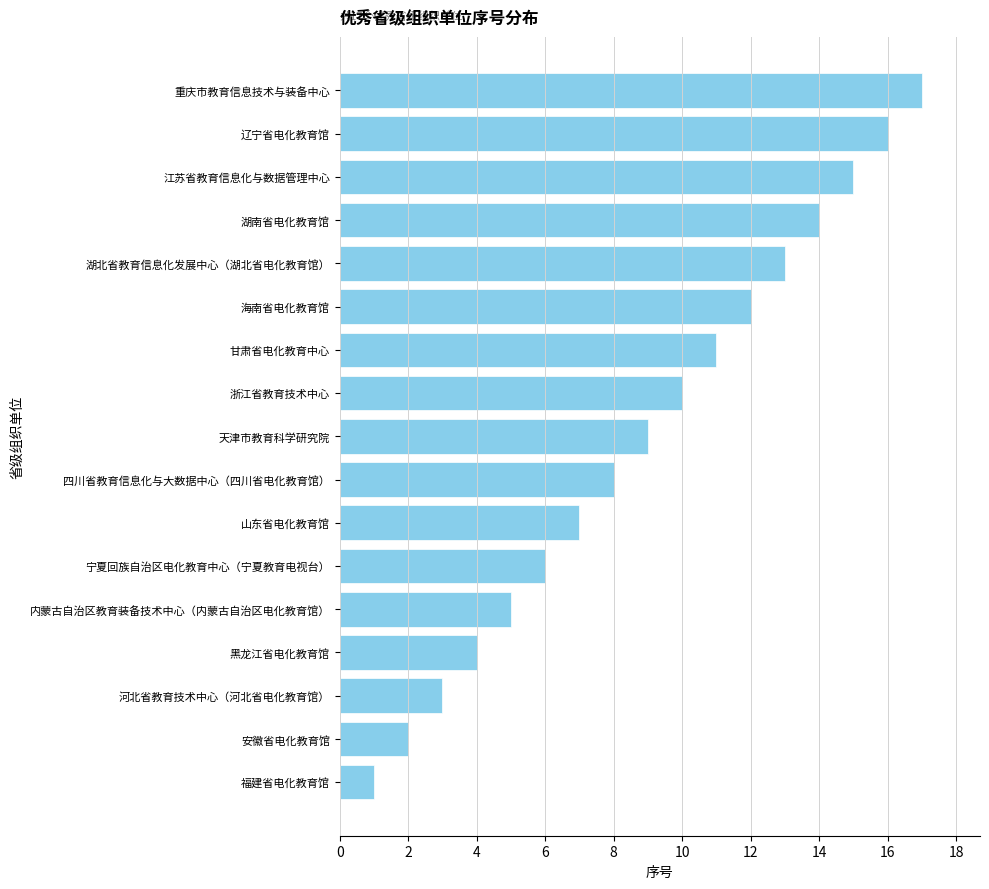

What is the label of the 9th bar from the top?

天津市教育科学研究院